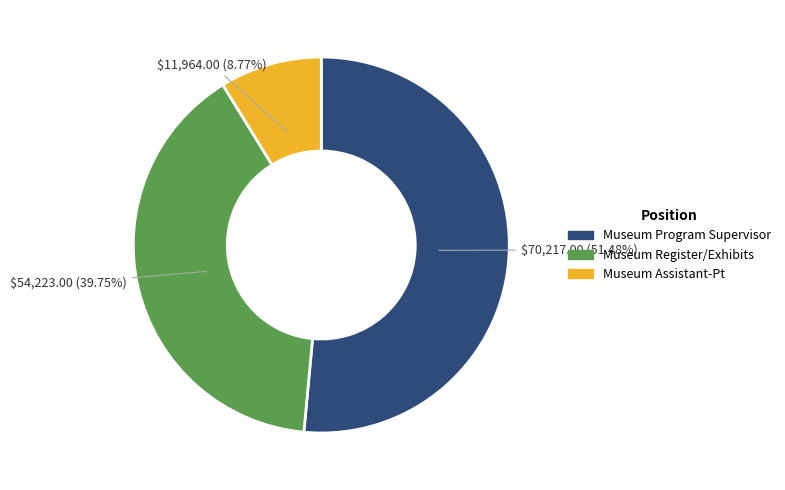

Between Museum Register/Exhibits and Museum Assistant-Pt, which is larger?

Museum Register/Exhibits